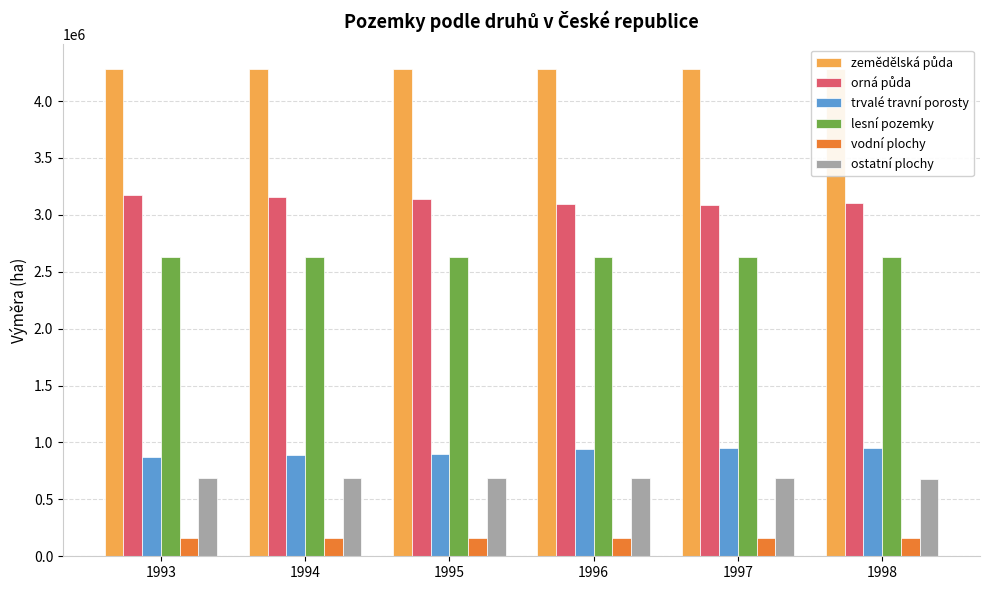

Reading left to right, what are all the values shown in this chart?

zemědělská půda: 1993=4282142	1994=4280954	1995=4279823	1996=4279391	1997=4279714	1998=4284302
orná půda: 1993=3173406	1994=3158165	1995=3142642	1996=3098187	1997=3090610	1998=3100566
trvalé travní porosty: 1993=873050	1994=886954	1995=901333	1996=945343	1997=953269	1998=947332
lesní pozemky: 1993=2628628	1994=2629502	1995=2630129	1996=2630993	1997=2631803	1998=2633819
vodní plochy: 1993=158286	1994=158628	1995=159111	1996=159339	1997=159391	1998=158969
ostatní plochy: 1993=689241	1994=688655	1995=688265	1996=687450	1997=686040	1998=678795